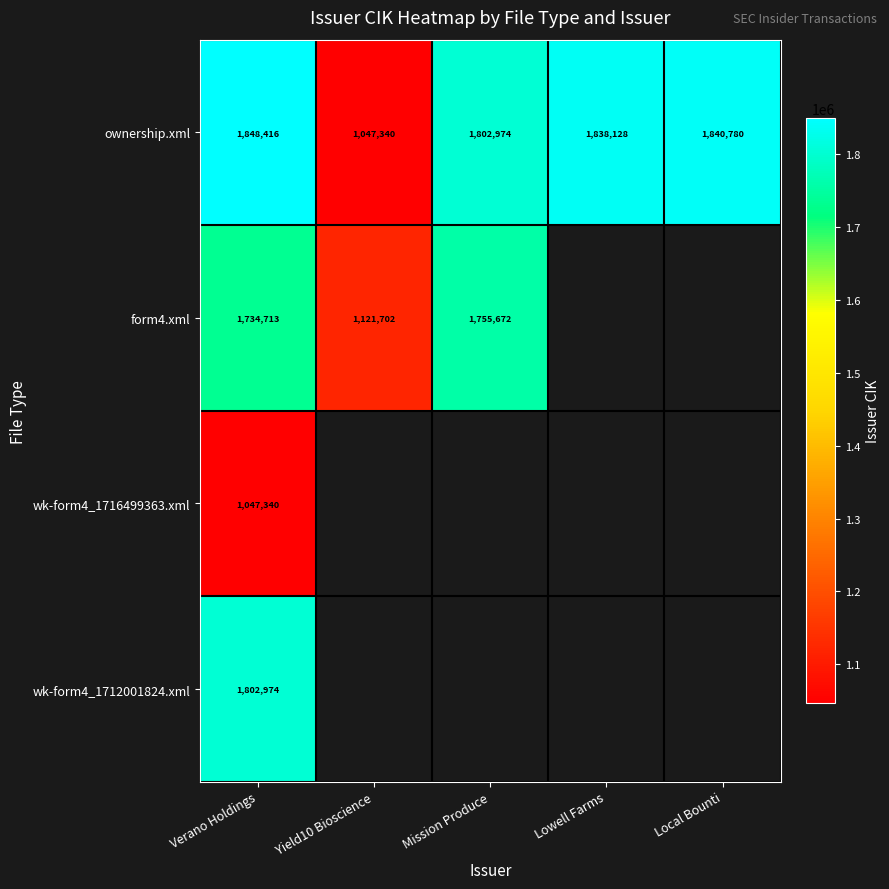

What is the spread (max minus min) of values at Verano Holdings?

801076